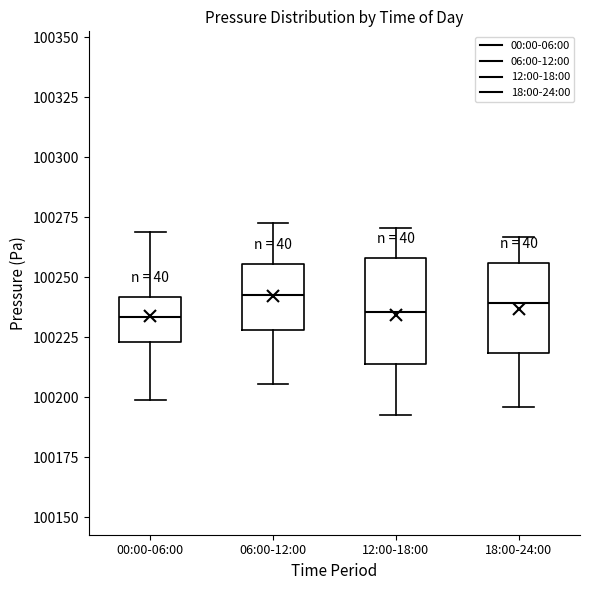

Where does the upper whisker of the box for 12:00-18:00 end on the y-axis? The values are not printed on the chart, so give them approximately, as read against the axis.

100270